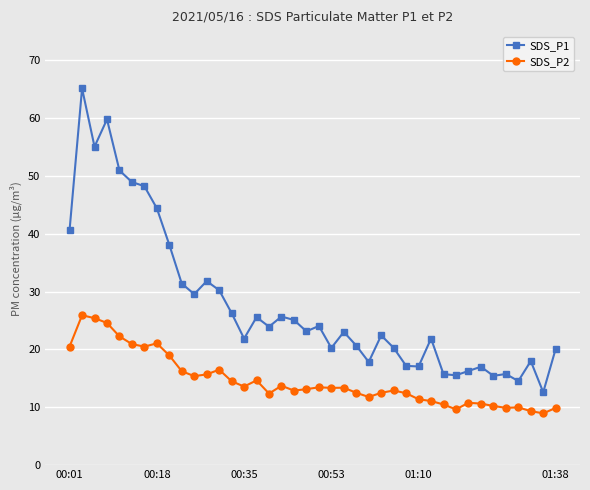

What is the maximum value for SDS_P1?

65.1